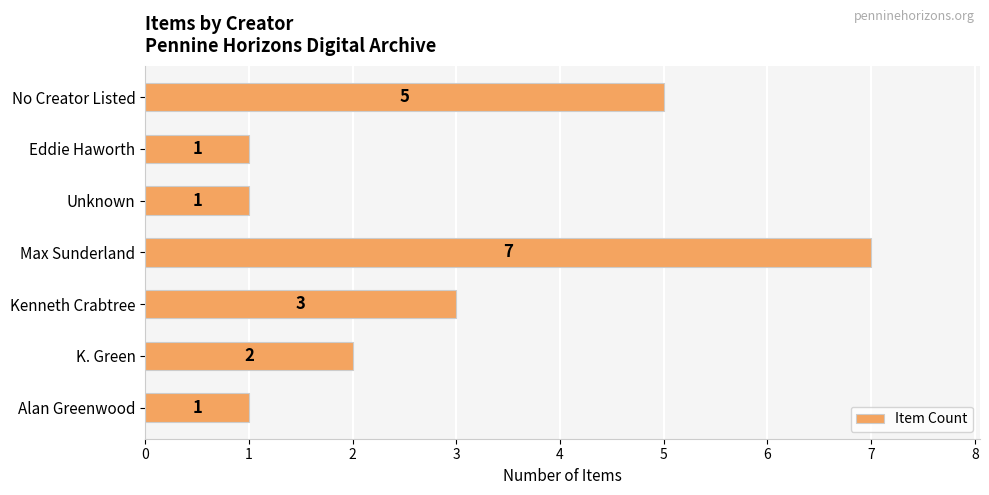

What is the change in value from Kenneth Crabtree to Max Sunderland?

+4